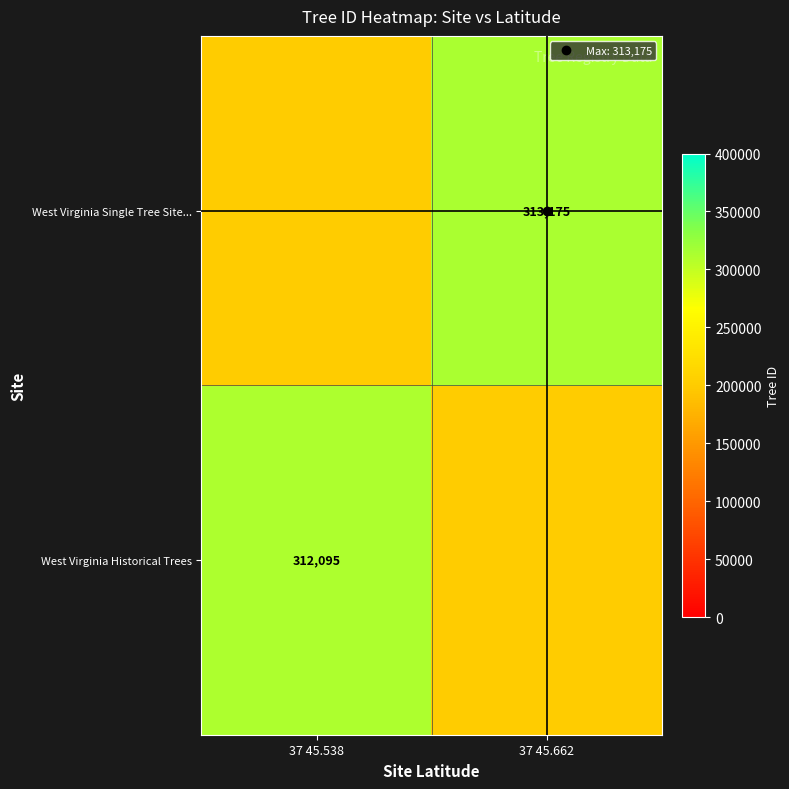

Read the West Virginia Historical Trees value at 37 45.538, to the nearest 10.

312100